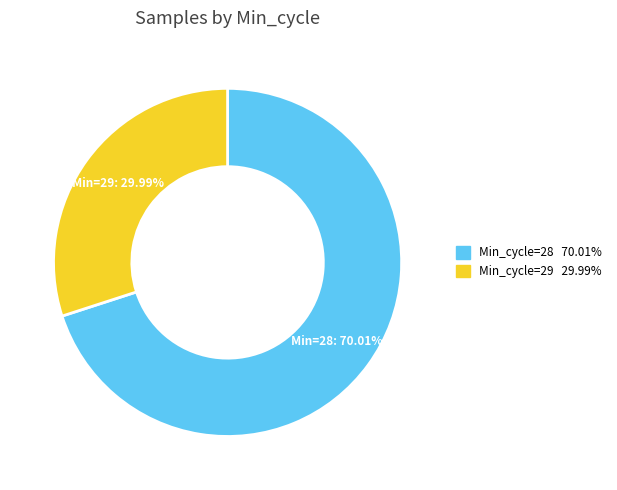

Is there a majority slice in this chart?

Yes